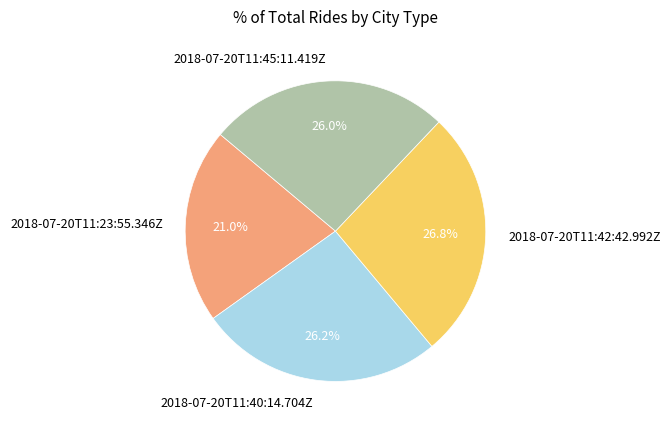

Does 2018-07-20T11:42:42.992Z account for over 50% of the chart?

No